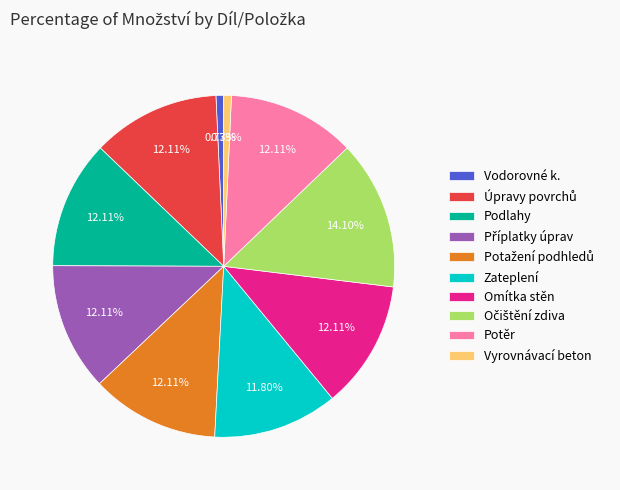

To the nearest percent, what is the difference between the largest and smallest slice percentages?

13%